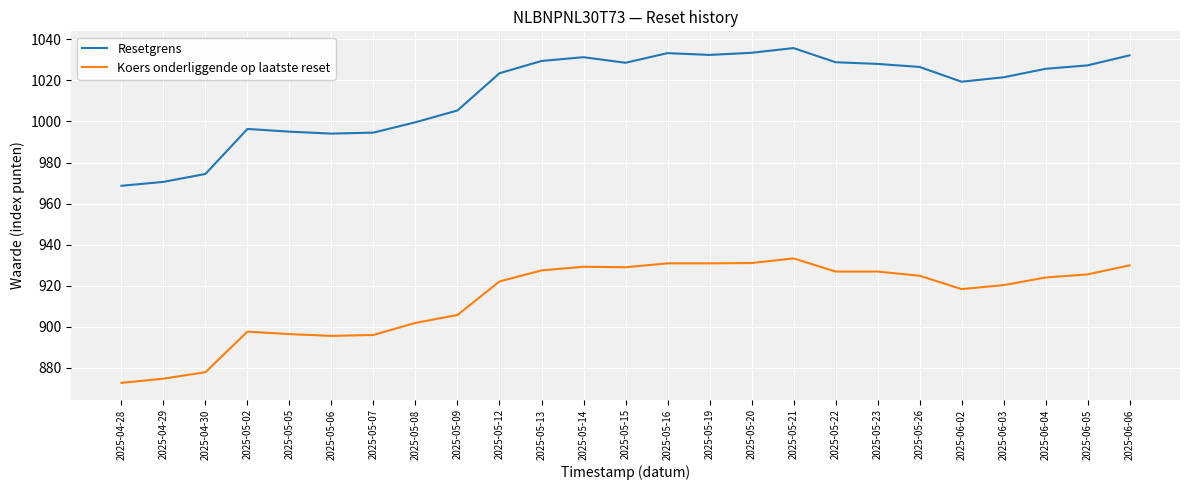

What is the sum of all Koers onderliggende op laatste reset values?

22849.4